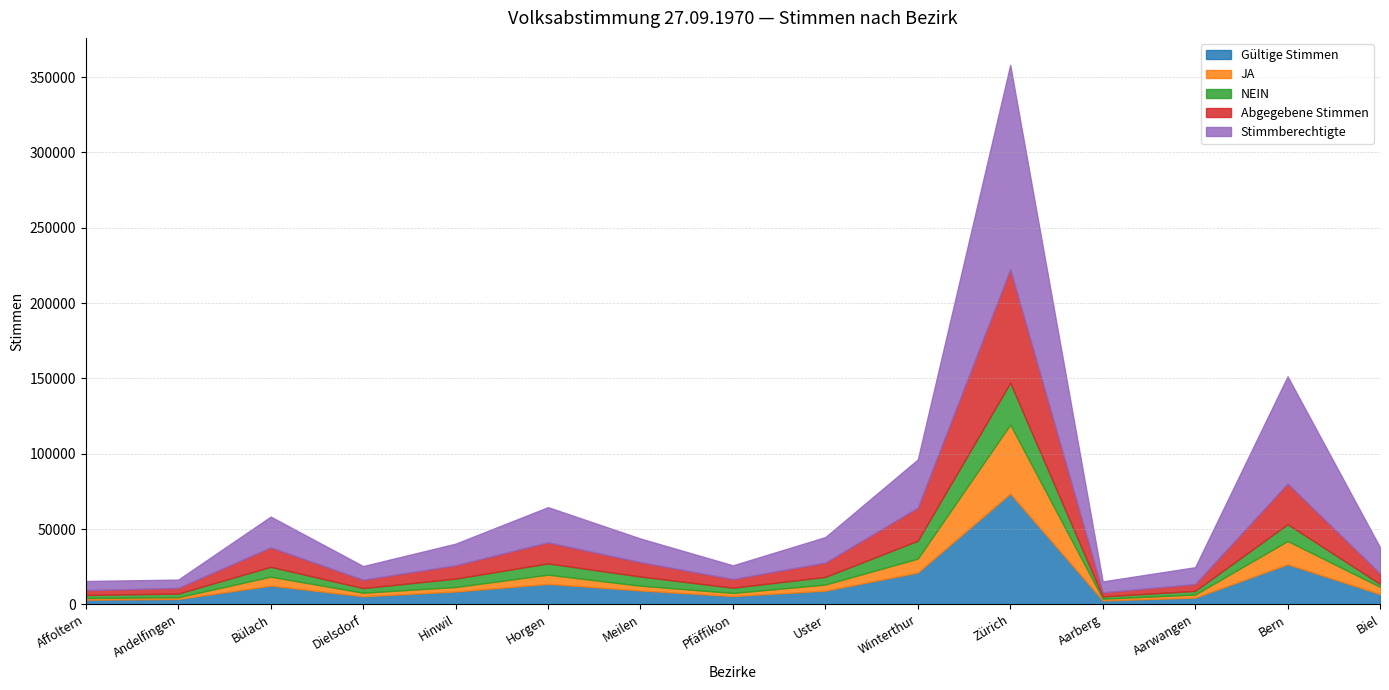

Reading left to right, transcribe all the data shown in this chart.

Gültige Stimmen: Affoltern=3129	Andelfingen=3596	Bülach=12485	Dielsdorf=5408	Hinwil=8568	Horgen=13609	Meilen=9260	Pfäffikon=5543	Uster=9130	Winterthur=21146	Zürich=73562	Aarberg=2649	Aarwangen=4484	Bern=26624	Biel=6820
JA: Affoltern=1144	Andelfingen=1168	Bülach=5904	Dielsdorf=2330	Hinwil=2970	Horgen=6119	Meilen=3147	Pfäffikon=2047	Uster=4039	Winterthur=9239	Zürich=45817	Aarberg=1125	Aarwangen=2037	Bern=15459	Biel=4825
NEIN: Affoltern=1985	Andelfingen=2428	Bülach=6581	Dielsdorf=3078	Hinwil=5598	Horgen=7490	Meilen=6113	Pfäffikon=3496	Uster=5091	Winterthur=11907	Zürich=27745	Aarberg=1524	Aarwangen=2447	Bern=11165	Biel=1995
Abgegebene Stimmen: Affoltern=3232	Andelfingen=3754	Bülach=12871	Dielsdorf=5559	Hinwil=8836	Horgen=13975	Meilen=9489	Pfäffikon=5724	Uster=9498	Winterthur=21893	Zürich=75341	Aarberg=2666	Aarwangen=4536	Bern=26915	Biel=6895
Stimmberechtigte: Affoltern=6054	Andelfingen=5522	Bülach=20441	Dielsdorf=9079	Hinwil=14343	Horgen=23363	Meilen=15715	Pfäffikon=9142	Uster=16938	Winterthur=32019	Zürich=135677	Aarberg=7303	Aarwangen=11187	Bern=71243	Biel=17363